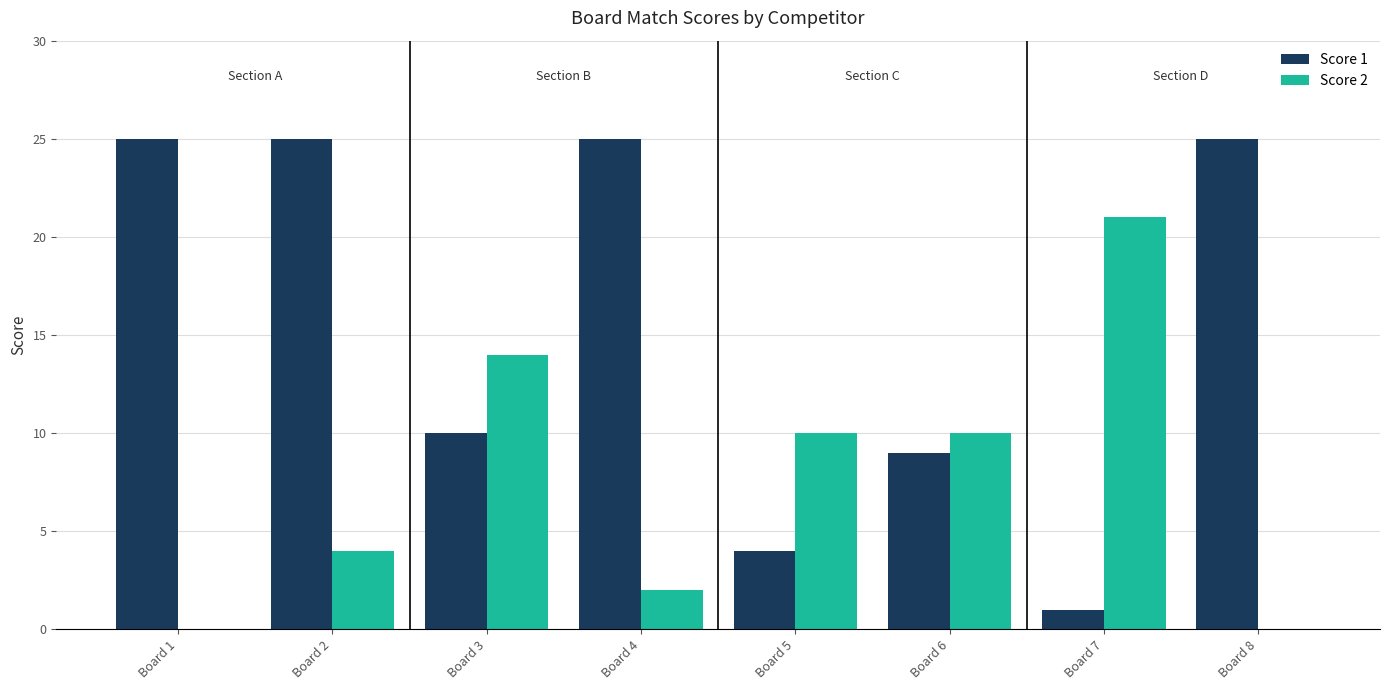

Is it true that Score 1 equals 25 at Board 1?

True